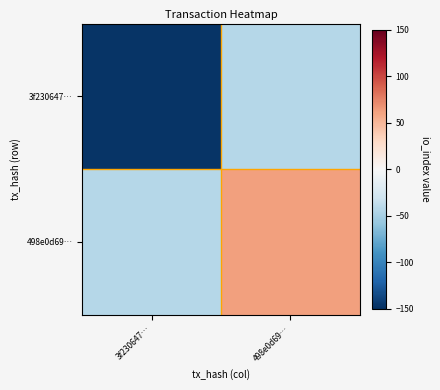

What is the difference between the highest and lowest values at 498e0d69…?

104